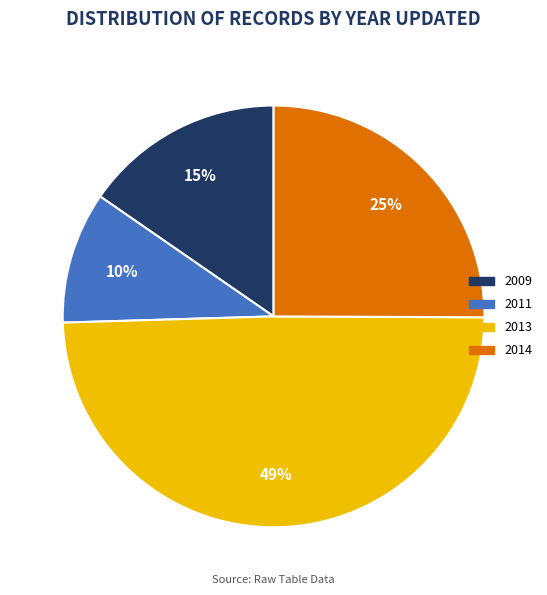

To the nearest percent, what is the difference between the 2009 and 2013 slice percentages?

34%